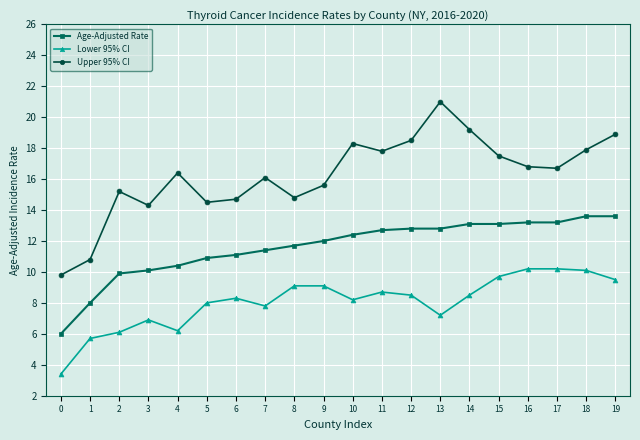

What is the value of the Upper 95% CI point at the 5th from the left?

16.4